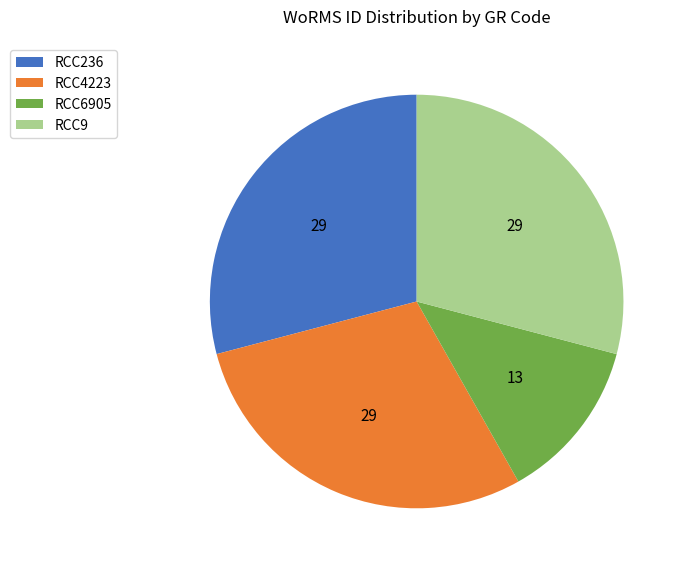

True or false: RCC236 accounts for 29% of the total.

True